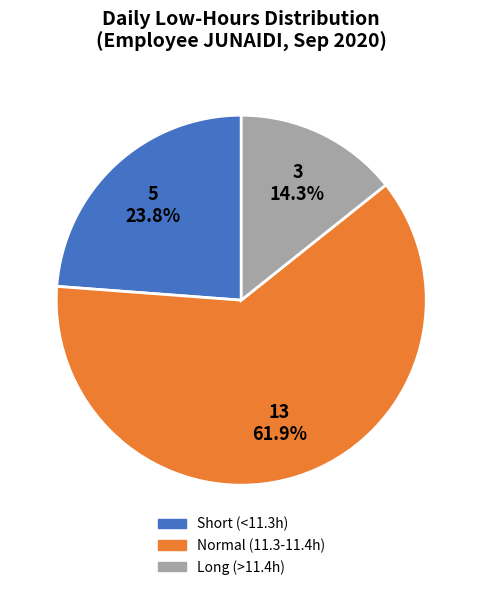

To the nearest percent, what is the average slice percentage?

33%